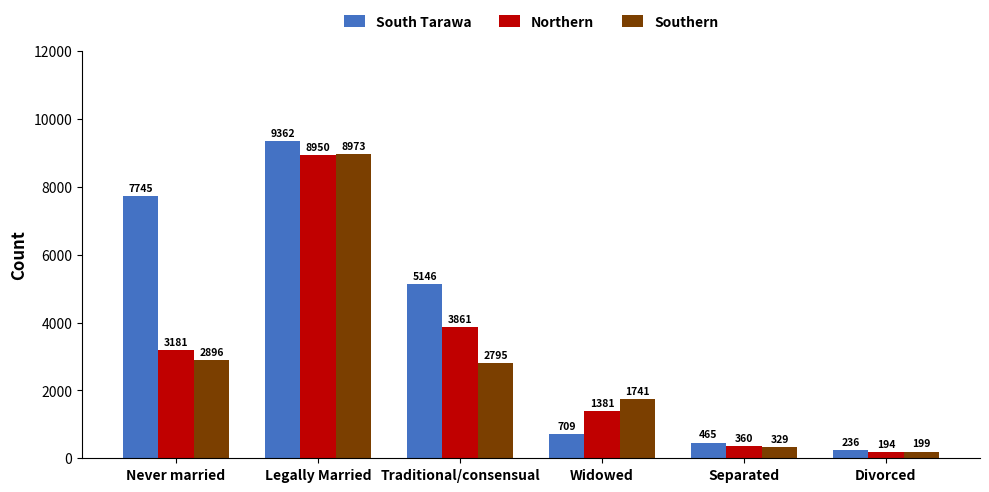

Reading left to right, transcribe all the data shown in this chart.

South Tarawa: 7745	9362	5146	709	465	236
Northern: 3181	8950	3861	1381	360	194
Southern: 2896	8973	2795	1741	329	199